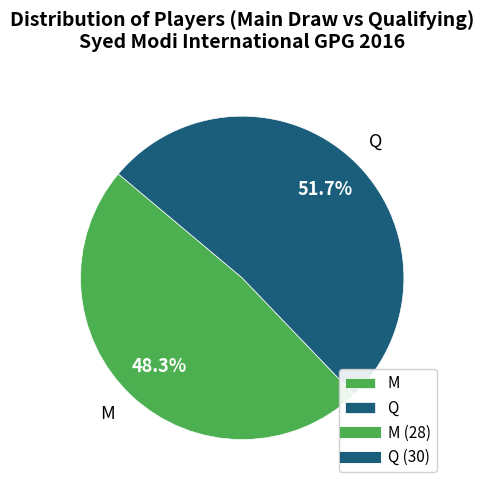

What percentage is the M slice, to the nearest percent?

48%